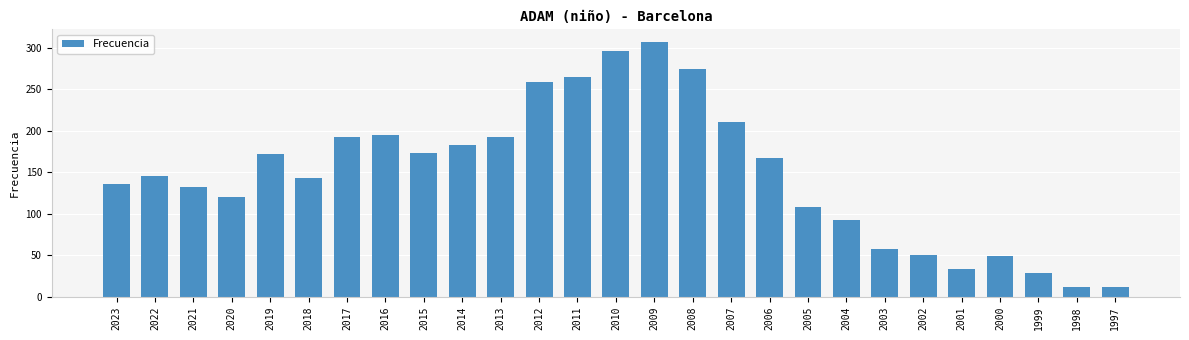

What is the difference between the values at 2010 and 2012?

37